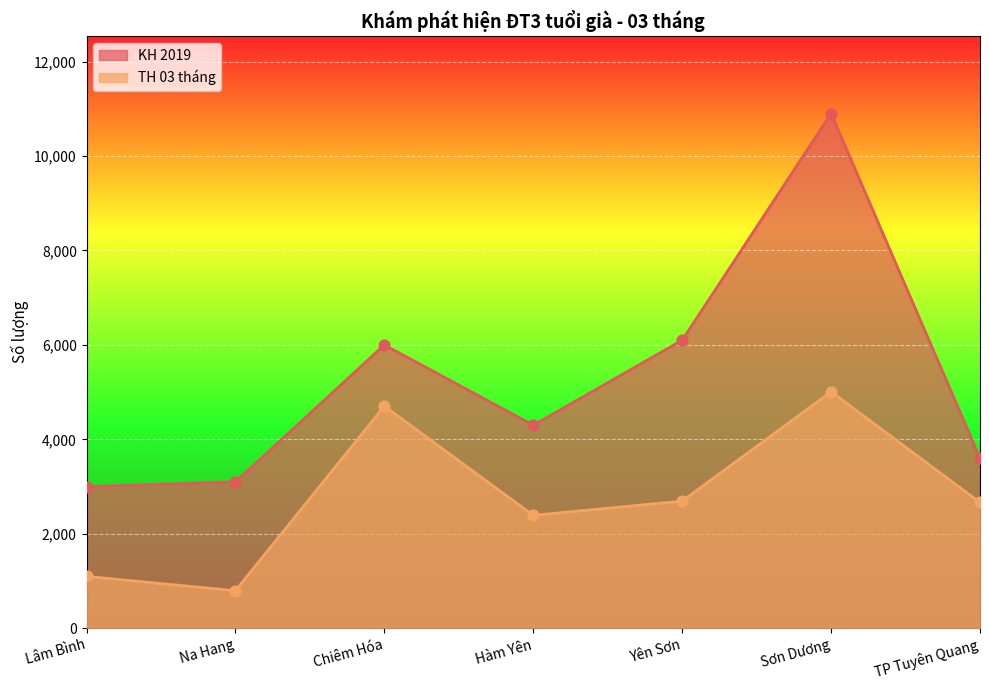

Which series has the largest total across all categories?

KH 2019